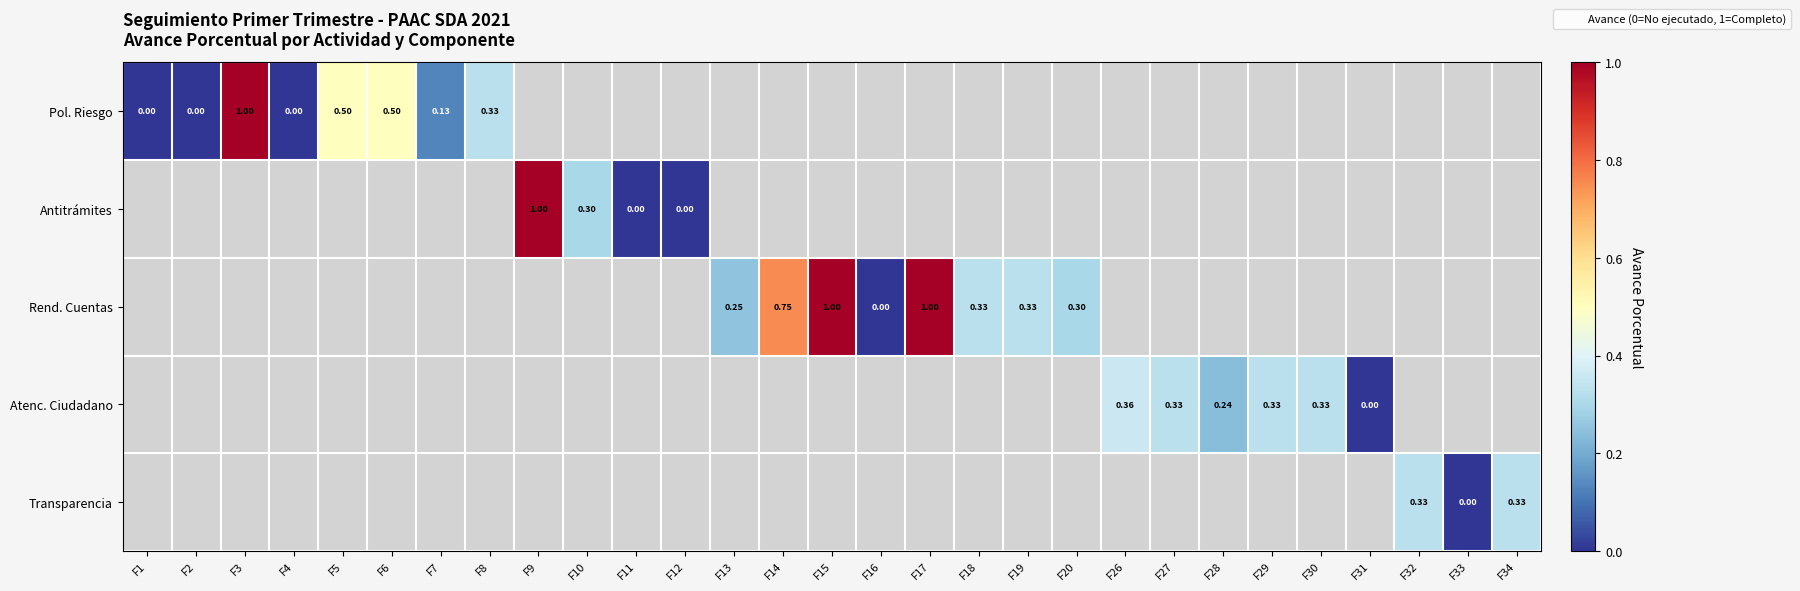

What is the greatest value displayed?

1.0